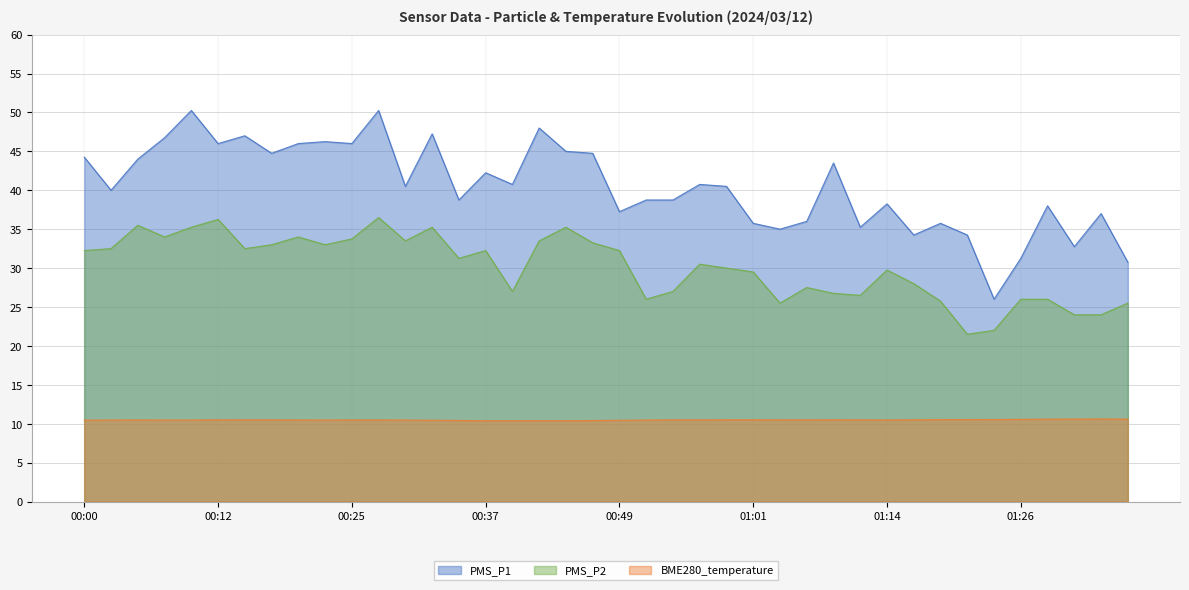

At how many categories does at least one series exceed 12?

40